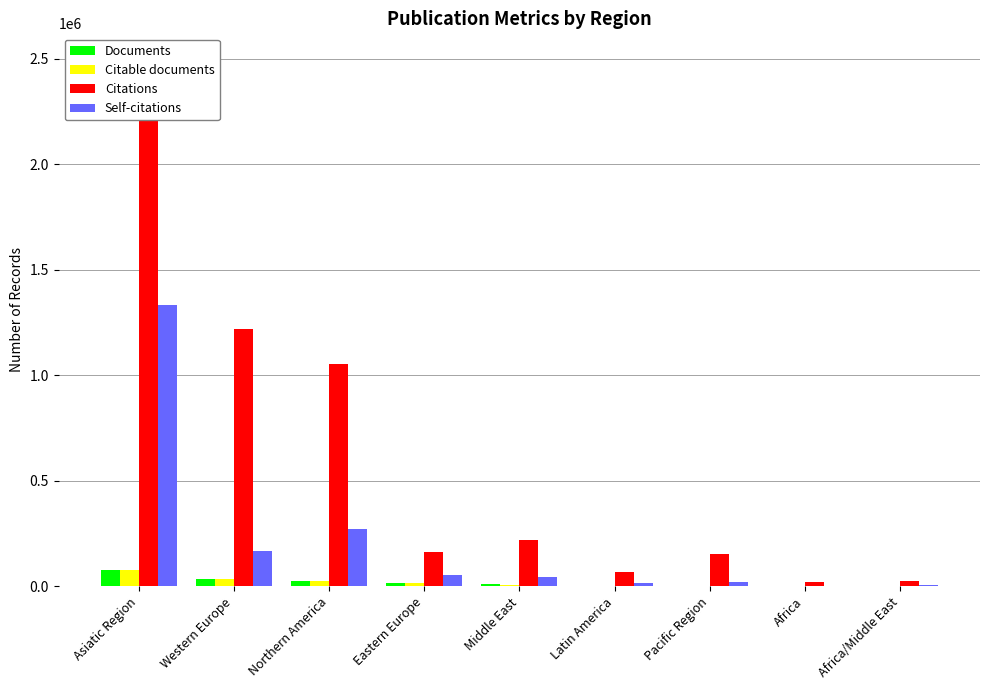

List the labels in order of Citations value, largest first.

Asiatic Region, Western Europe, Northern America, Middle East, Eastern Europe, Pacific Region, Latin America, Africa/Middle East, Africa